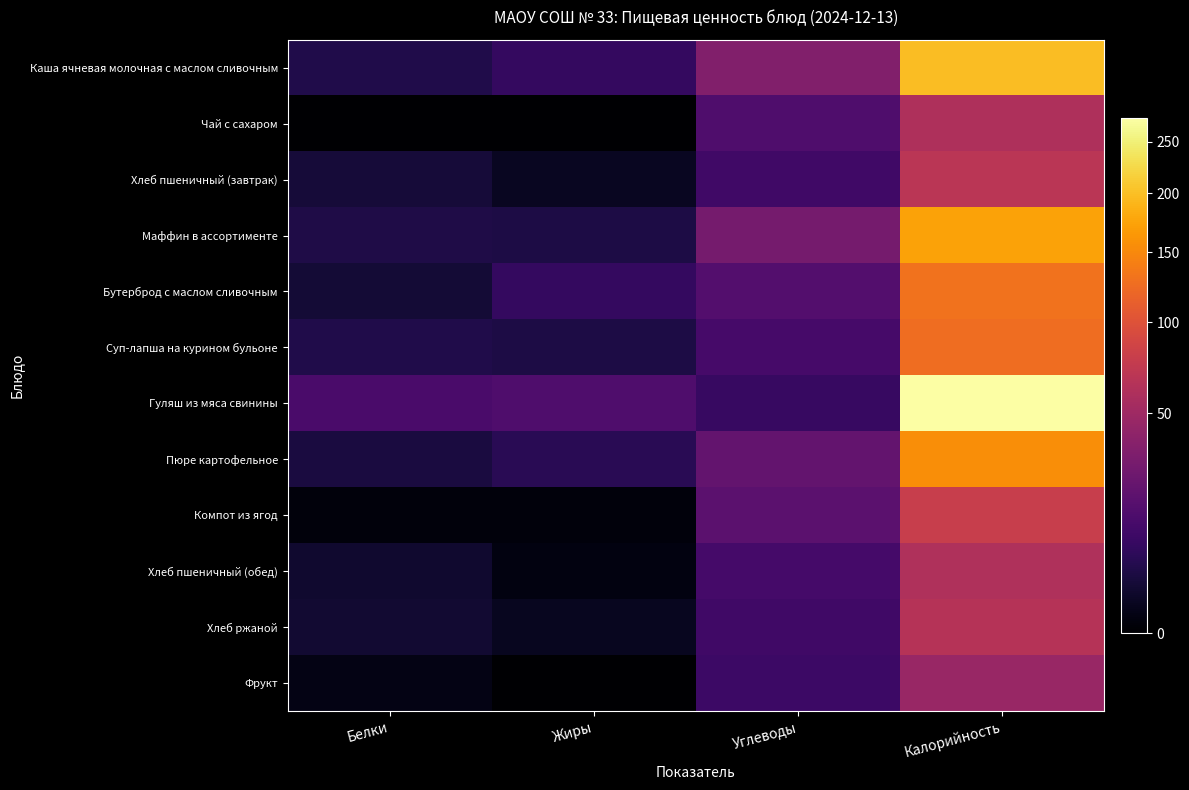

Which series has the largest range (max minus min)?

Гуляш из мяса свинины